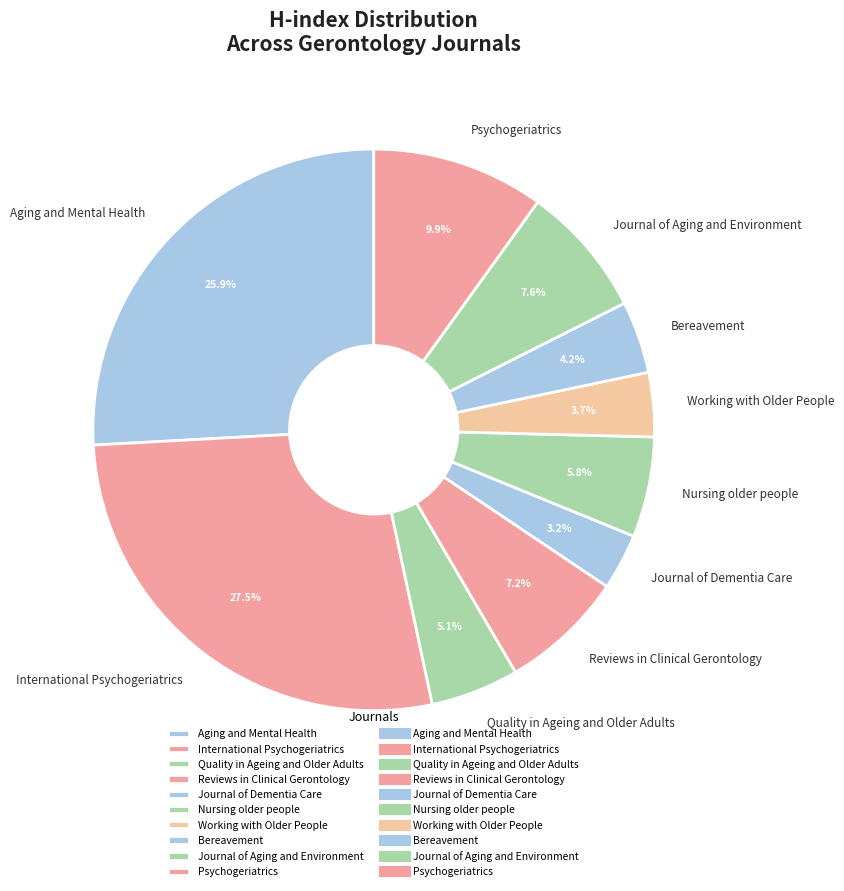

To the nearest percent, what percentage of the pie is Reviews in Clinical Gerontology?

7%